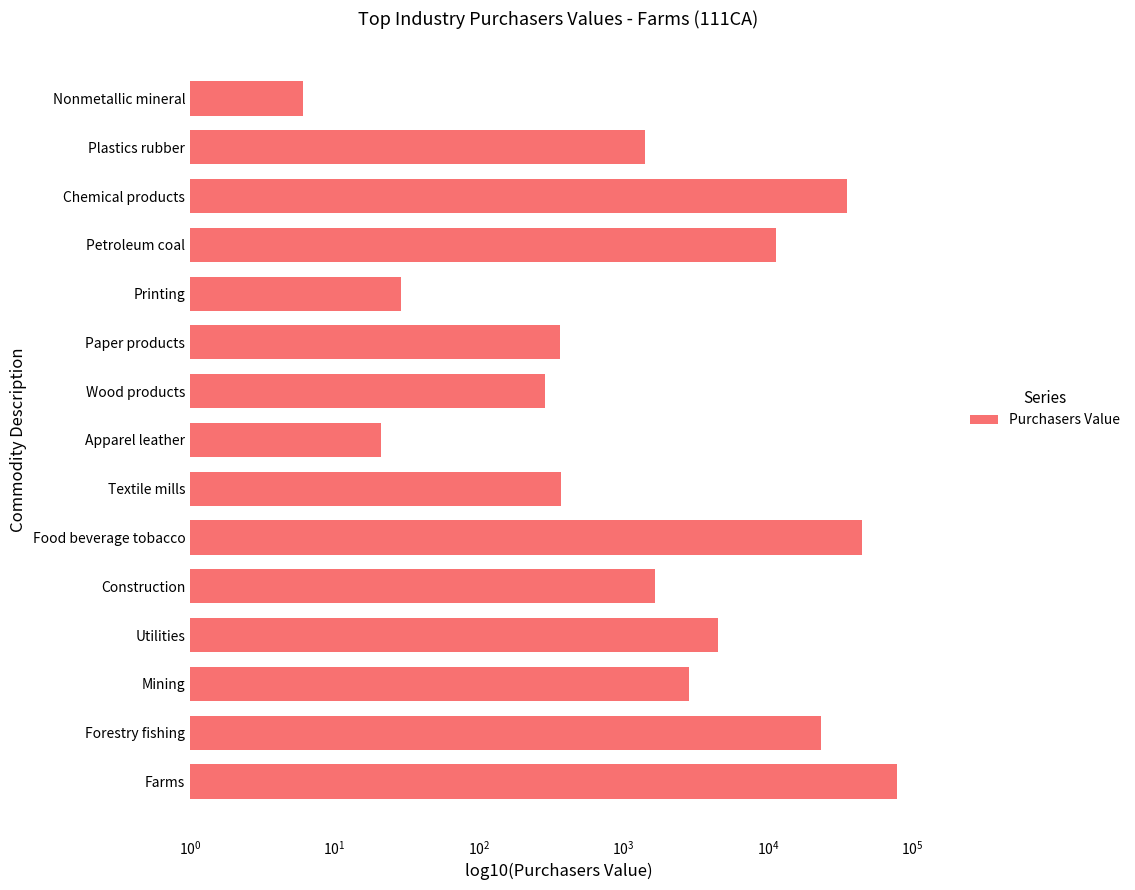

What is the minimum value shown in the chart?

6